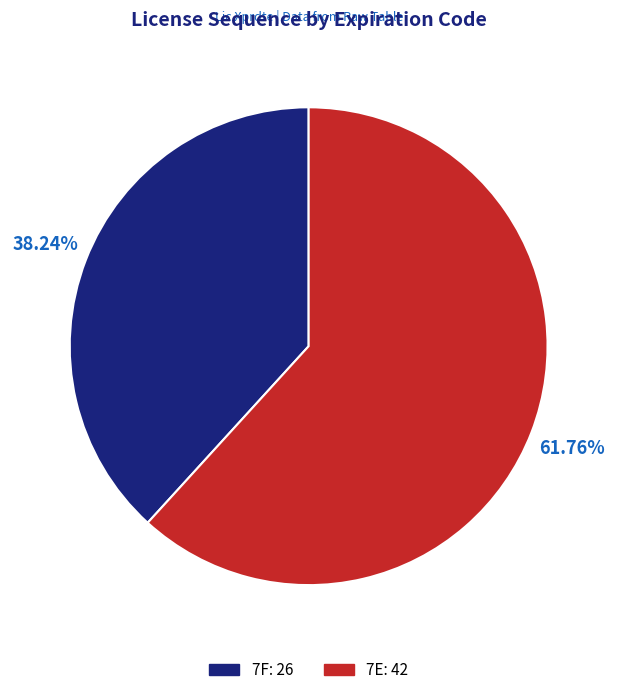

What percentage is the 7F slice, to the nearest percent?

38%